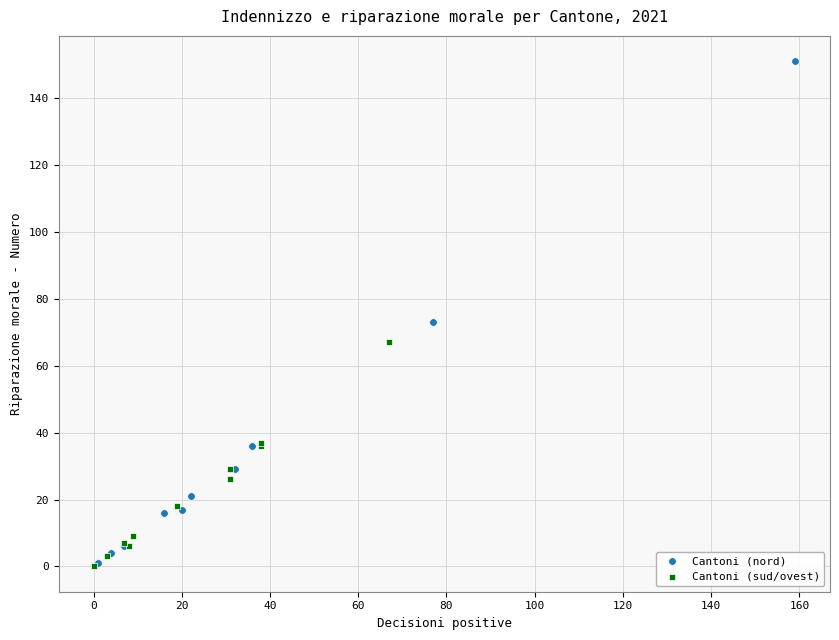

Which series has the largest Y range (max minus min)?

Cantoni (nord)